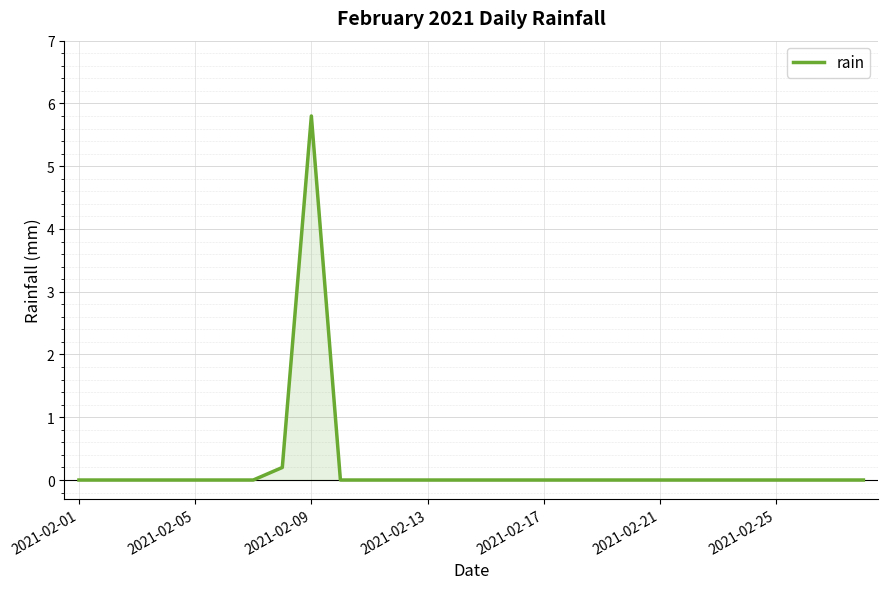

How many lines are shown in the chart?

1